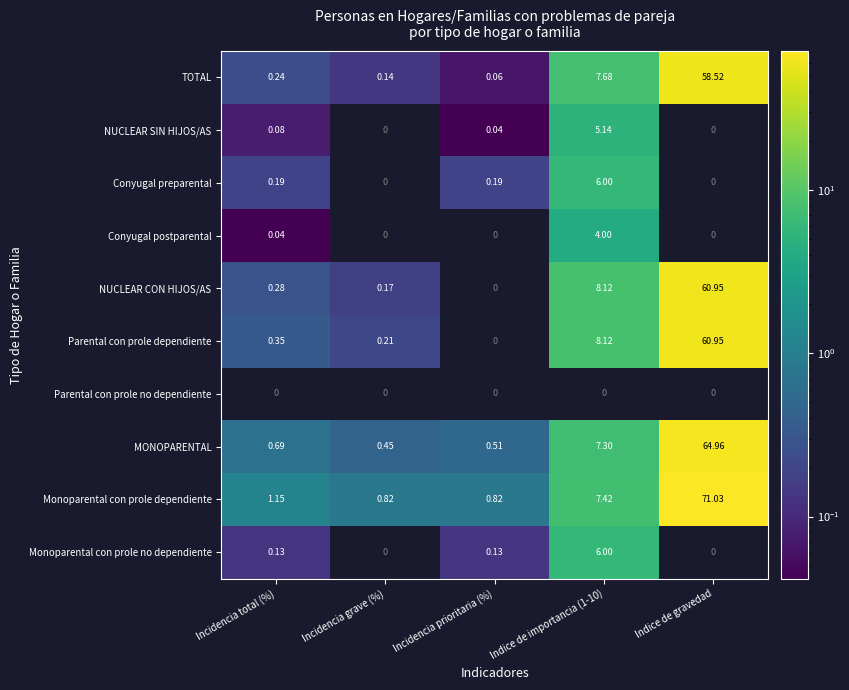

Which category has the highest value in the MONOPARENTAL series?

Indice de gravedad